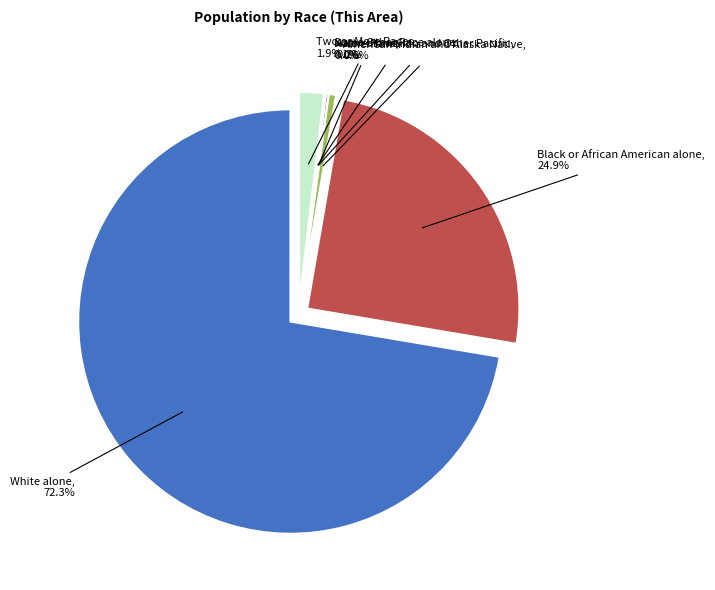

How many segments does this pie chart have?

7